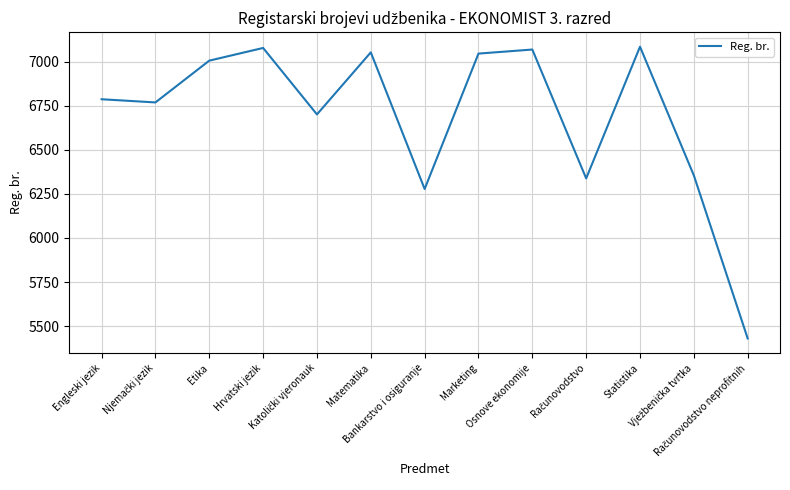

What is the sum of all values?

86995